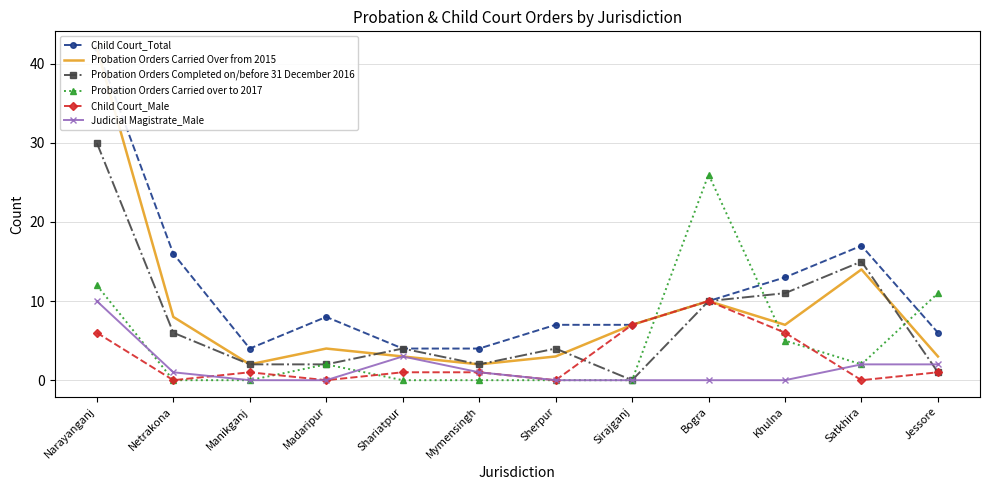

Is this an area chart (filled region under the line)?

No